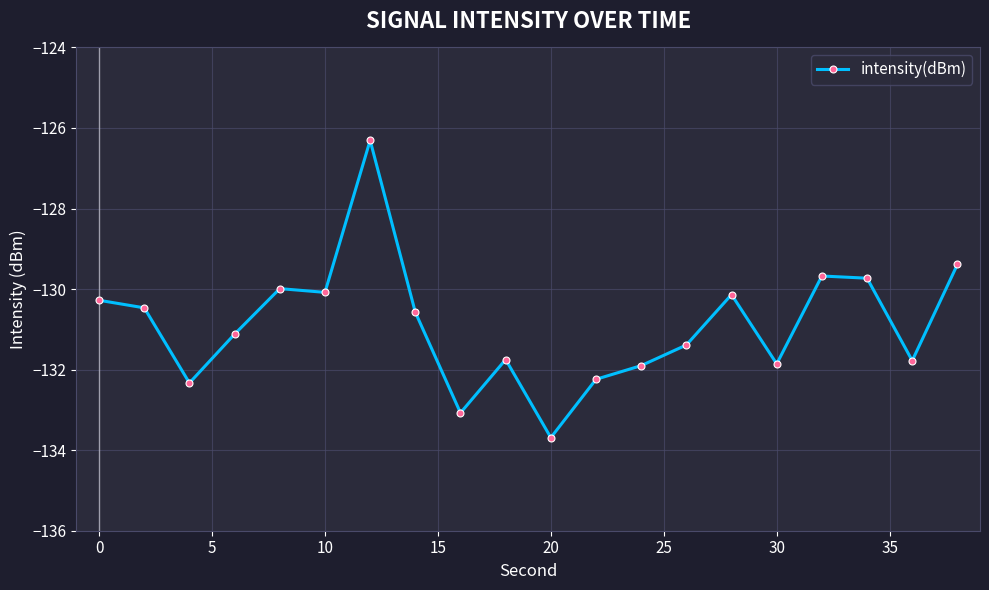

What is the maximum value shown in the chart?

-126.3